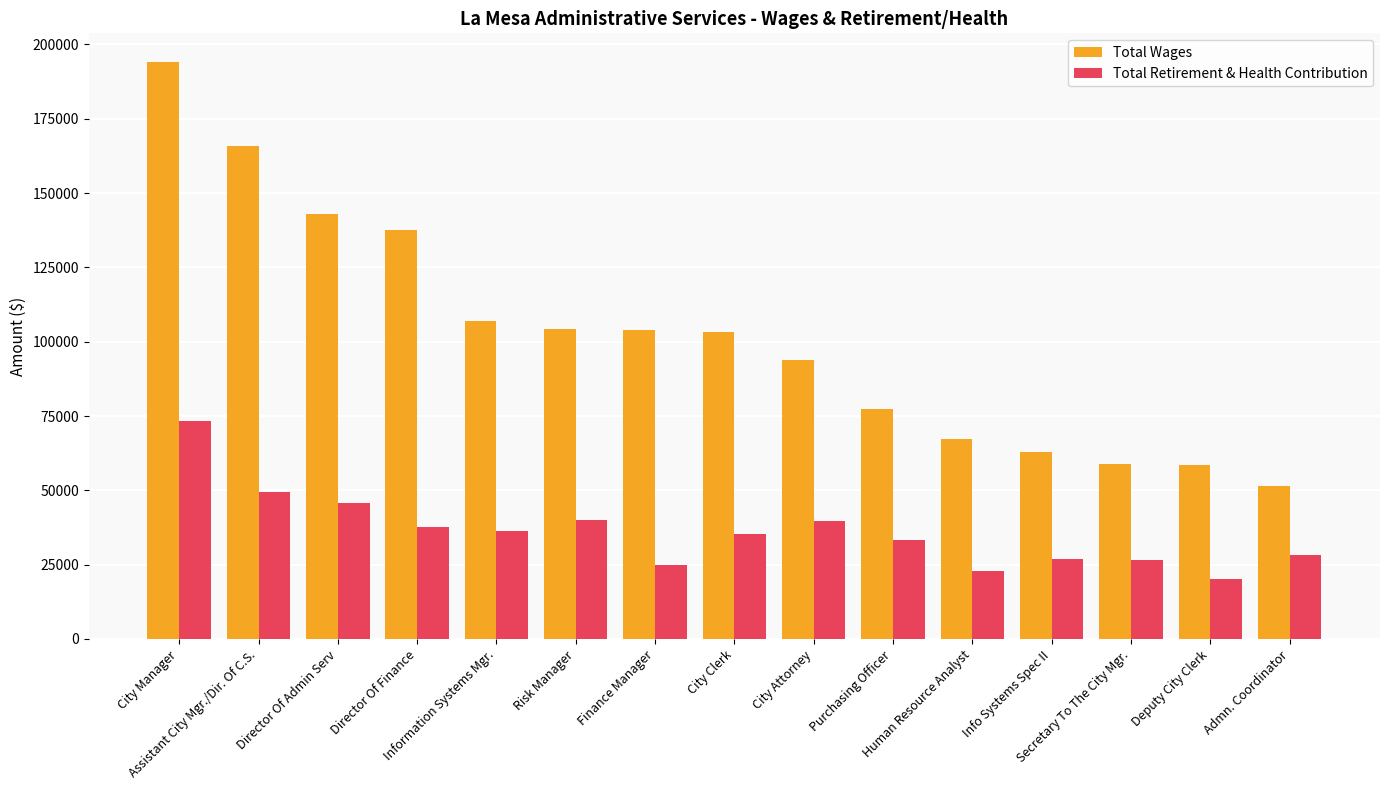

What is the average value of the Total Retirement & Health Contribution series?

36024